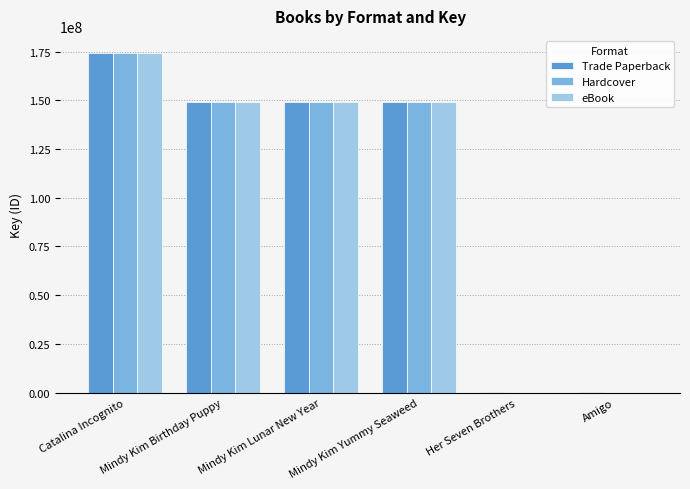

What is the sum of all eBook values?

621419268